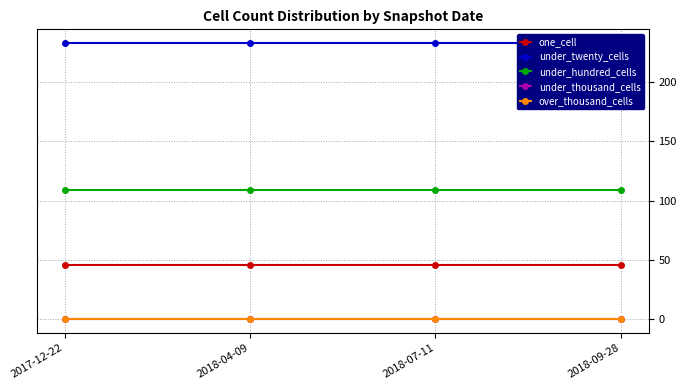

Is the value of under_hundred_cells at 2017-12-22 greater than the value of under_twenty_cells at 2018-07-11?

No